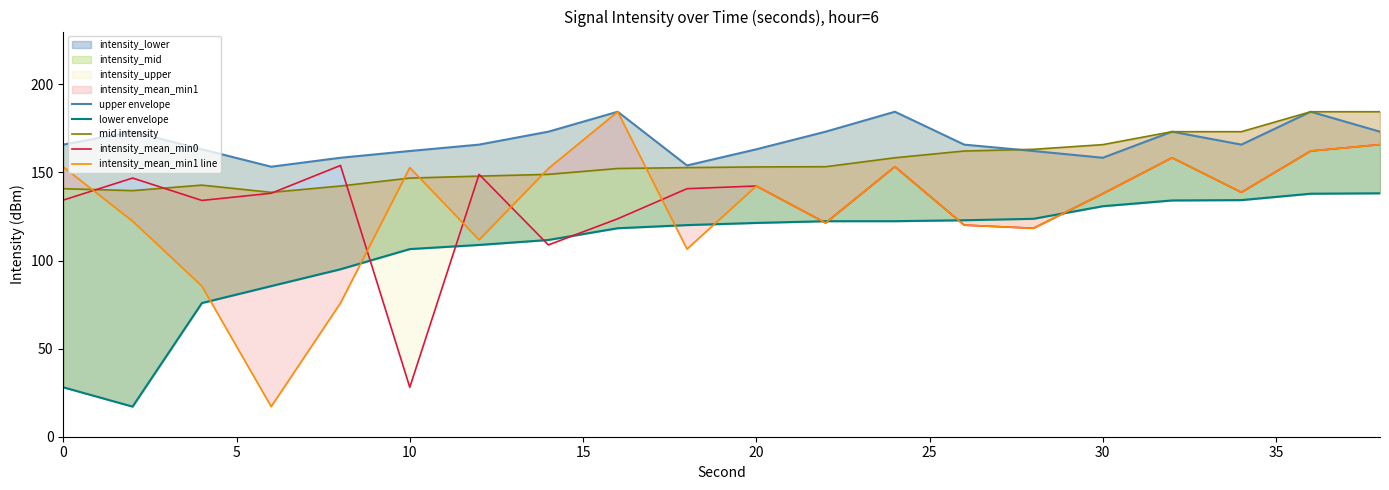

How many lines are shown in the chart?

5